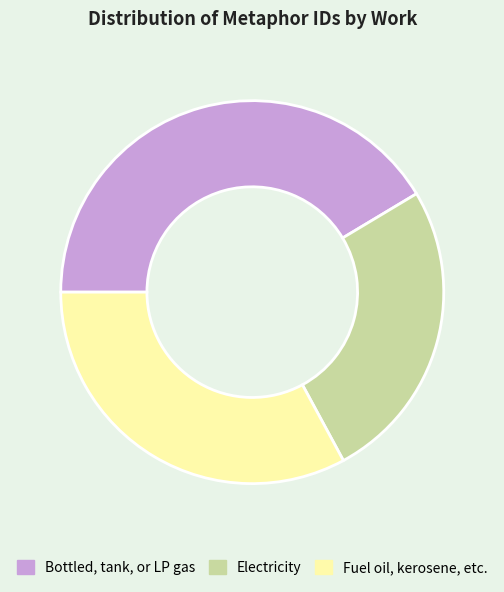

Approximately how many times larger is the value at Fuel oil, kerosene, etc. compared to Electricity?

1.3